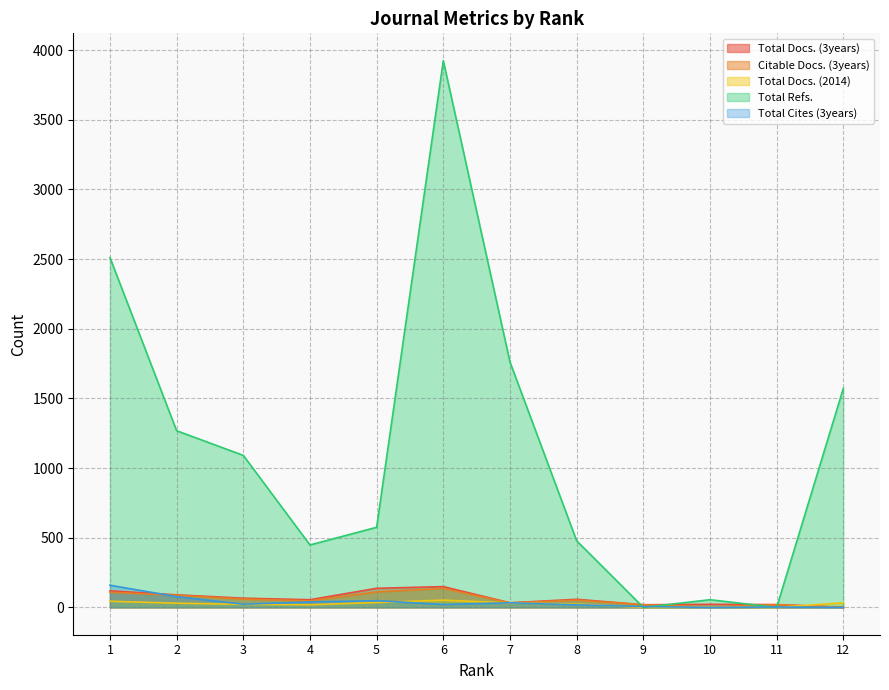

Reading left to right, what are all the values shown in this chart?

Total Docs. (3years): 1=119	2=90	3=66	4=55	5=137	6=149	7=33	8=58	9=19	10=22	11=20	12=0
Citable Docs. (3years): 1=108	2=87	3=60	4=47	5=111	6=136	7=32	8=52	9=19	10=3	11=20	12=0
Total Docs. (2014): 1=44	2=30	3=22	4=19	5=35	6=52	7=32	8=23	9=0	10=2	11=0	12=33
Total Refs.: 1=2511	2=1268	3=1091	4=448	5=575	6=3924	7=1761	8=478	9=0	10=55	11=0	12=1572
Total Cites (3years): 1=159	2=77	3=23	4=39	5=48	6=21	7=33	8=18	9=6	10=0	11=3	12=0